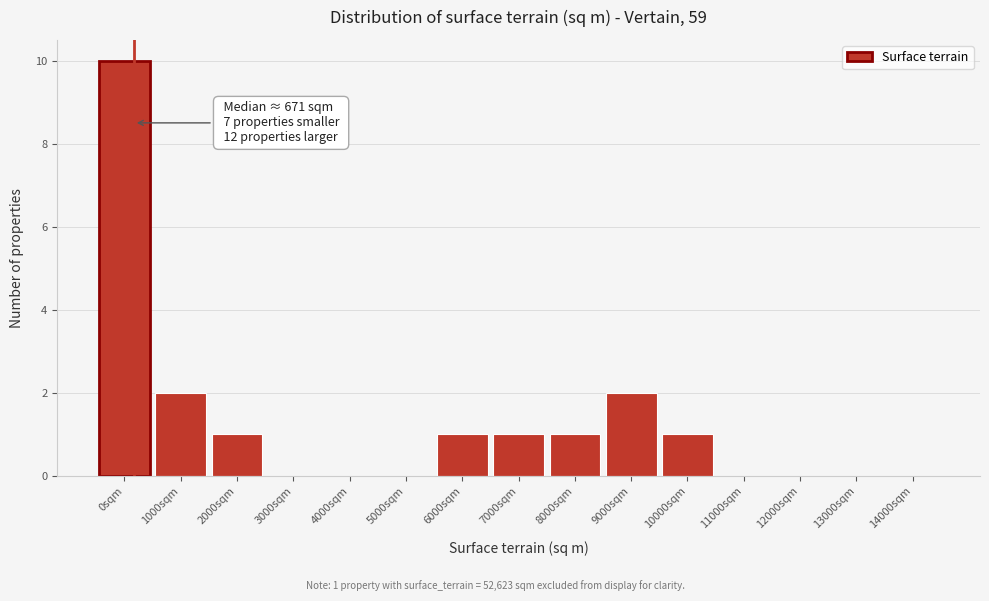

Reading left to right, list all the values displayed in this chart.

0sqm=10	1000sqm=2	2000sqm=1	3000sqm=0	4000sqm=0	5000sqm=0	6000sqm=1	7000sqm=1	8000sqm=1	9000sqm=2	10000sqm=1	11000sqm=0	12000sqm=0	13000sqm=0	14000sqm=0